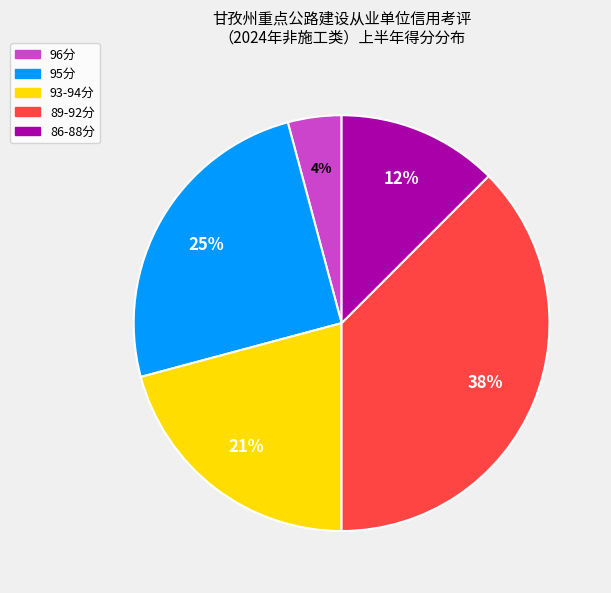

Is there a majority slice in this chart?

No